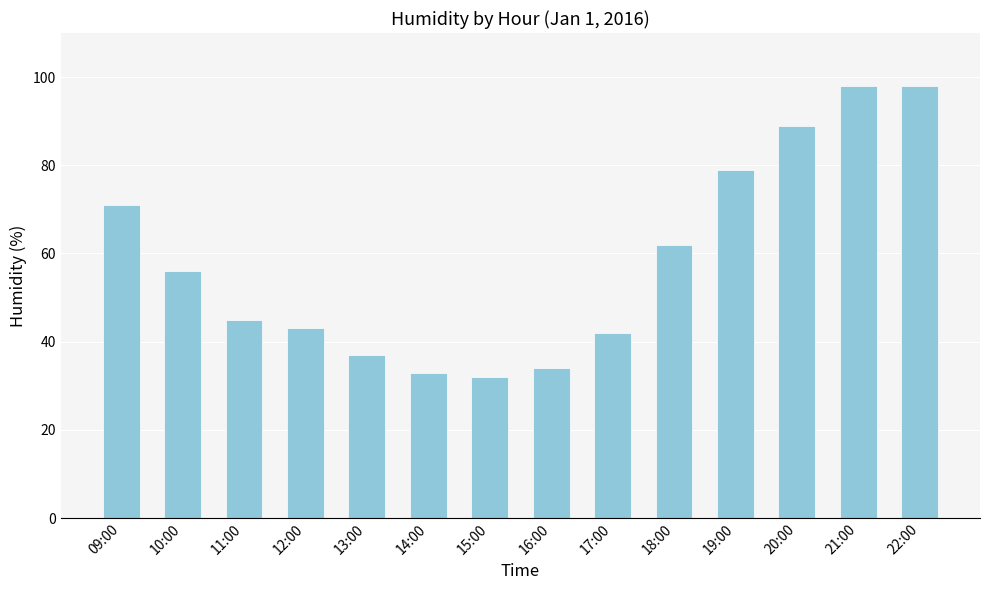

What is the sum of the values at 10:00 and 09:00?

127